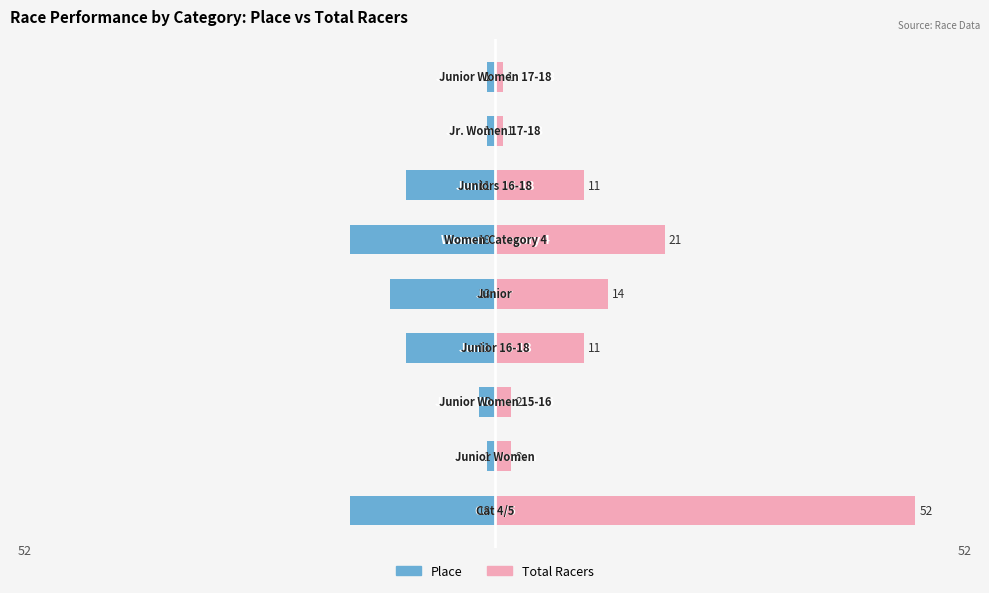

Which series has the widest spread of values?

Total Racers